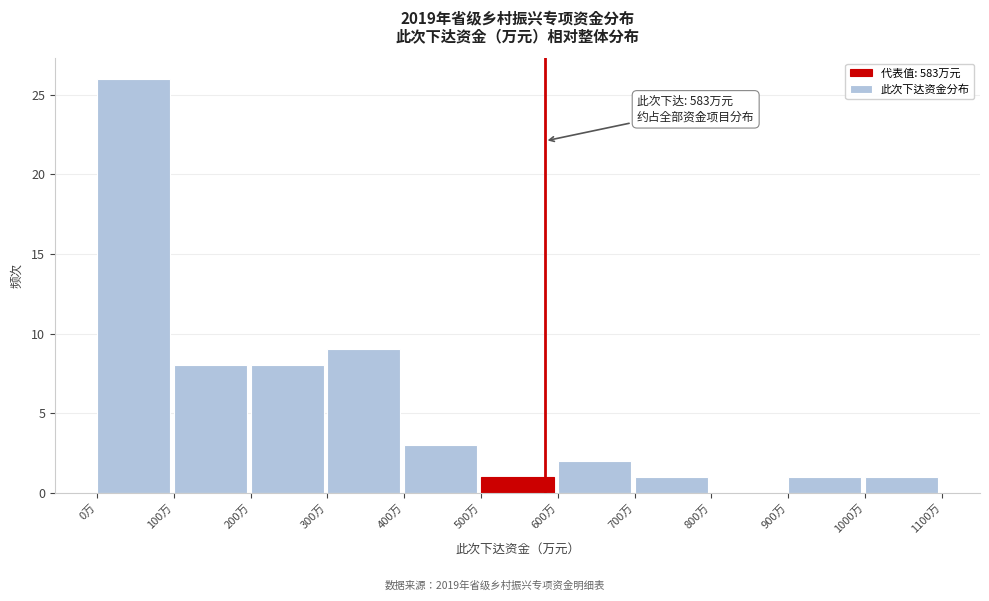

Which range on the x-axis has the tallest bar?

0 to 100